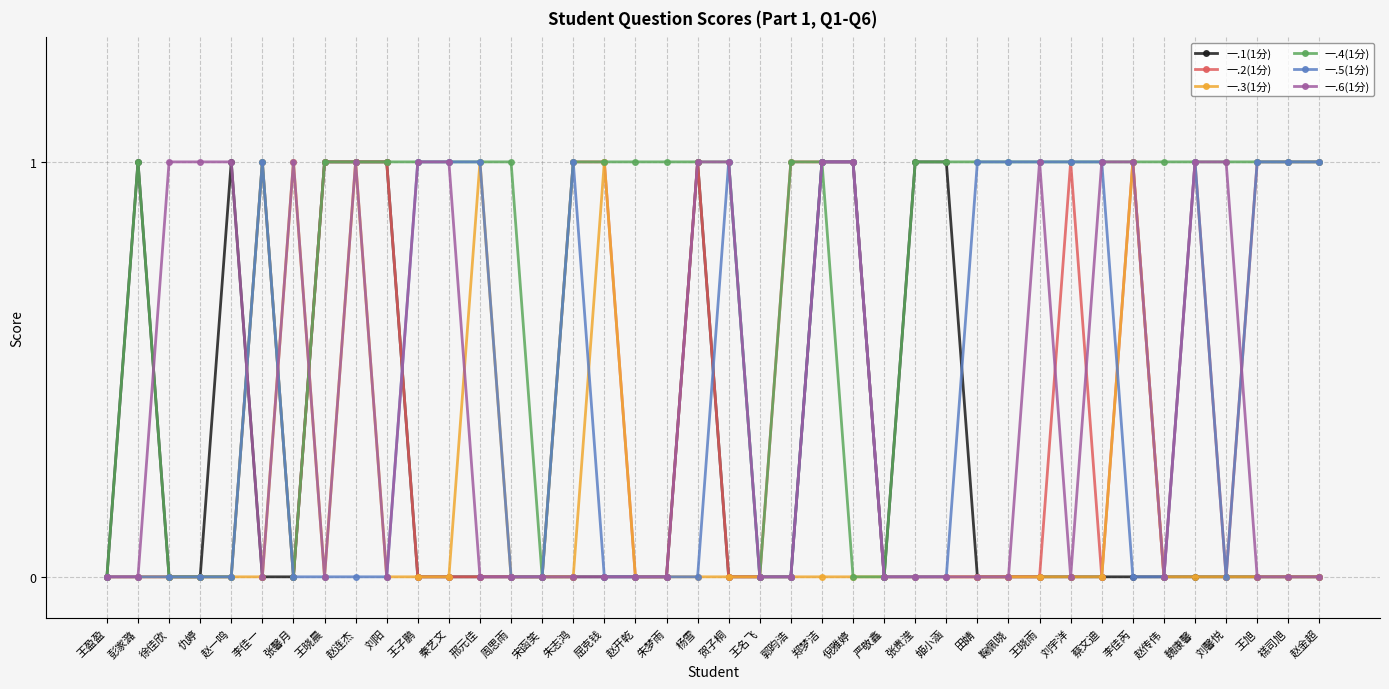

Which series has the largest total across all categories?

一.4(1分)